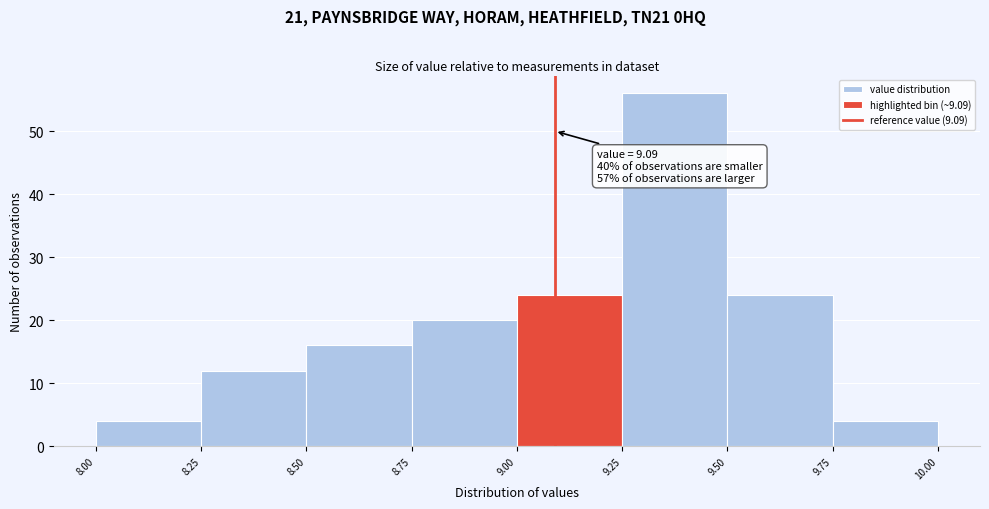

Which range on the x-axis has the tallest bar?

9.25 to 9.50